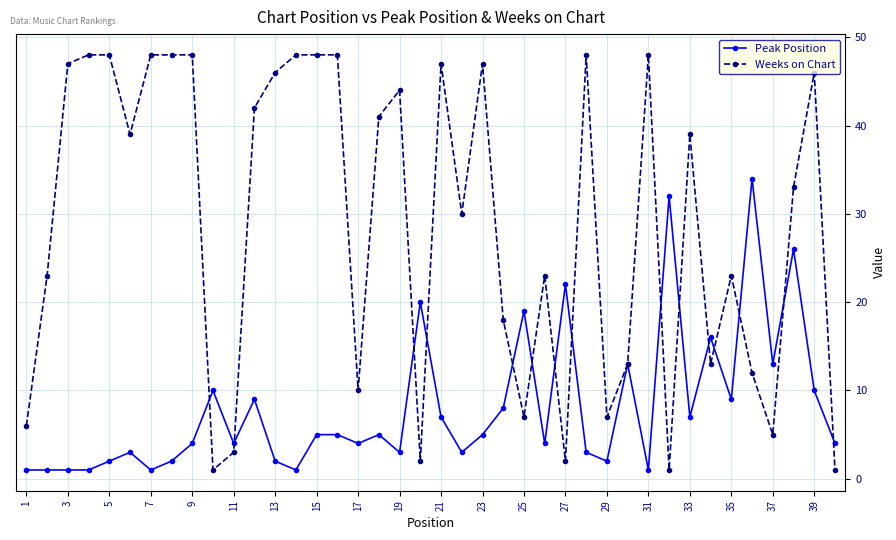

List the series in order of their peak value, highest first.

Weeks on Chart, Peak Position